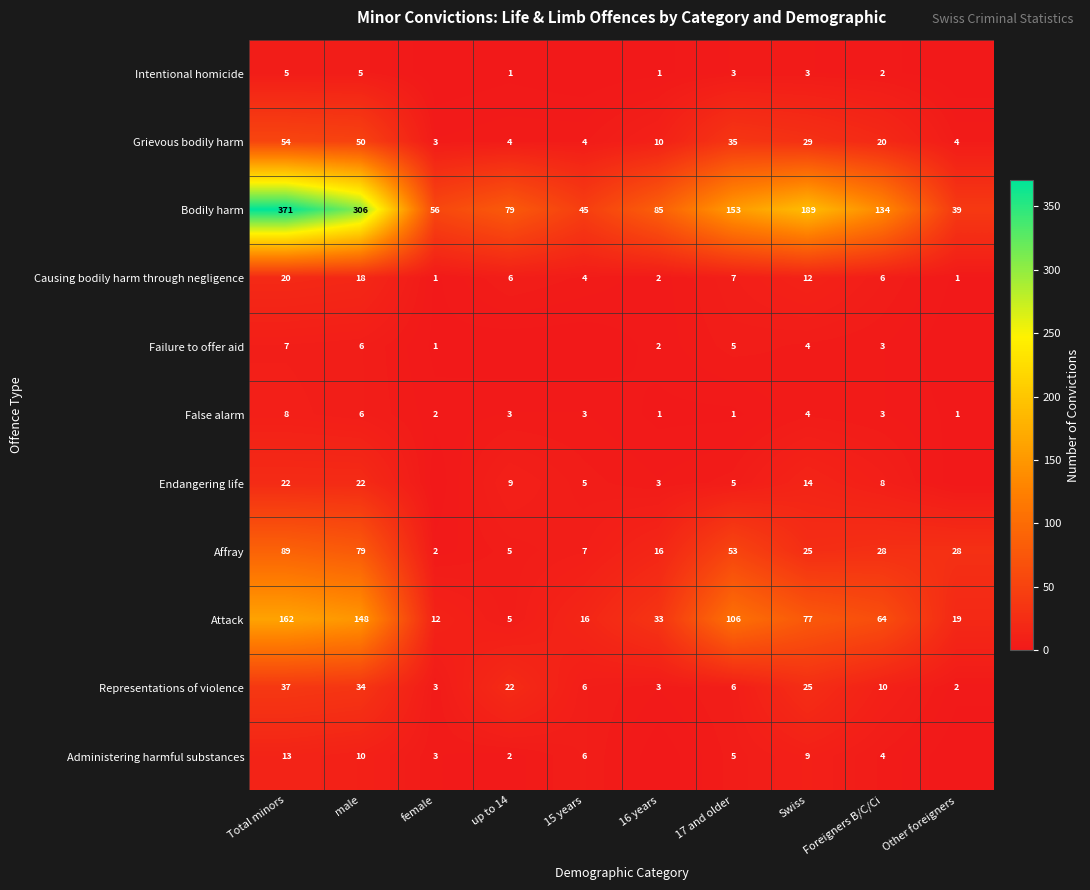

True or false: Administering harmful substances has a value of 2 at Foreigners B/C/Ci.

False